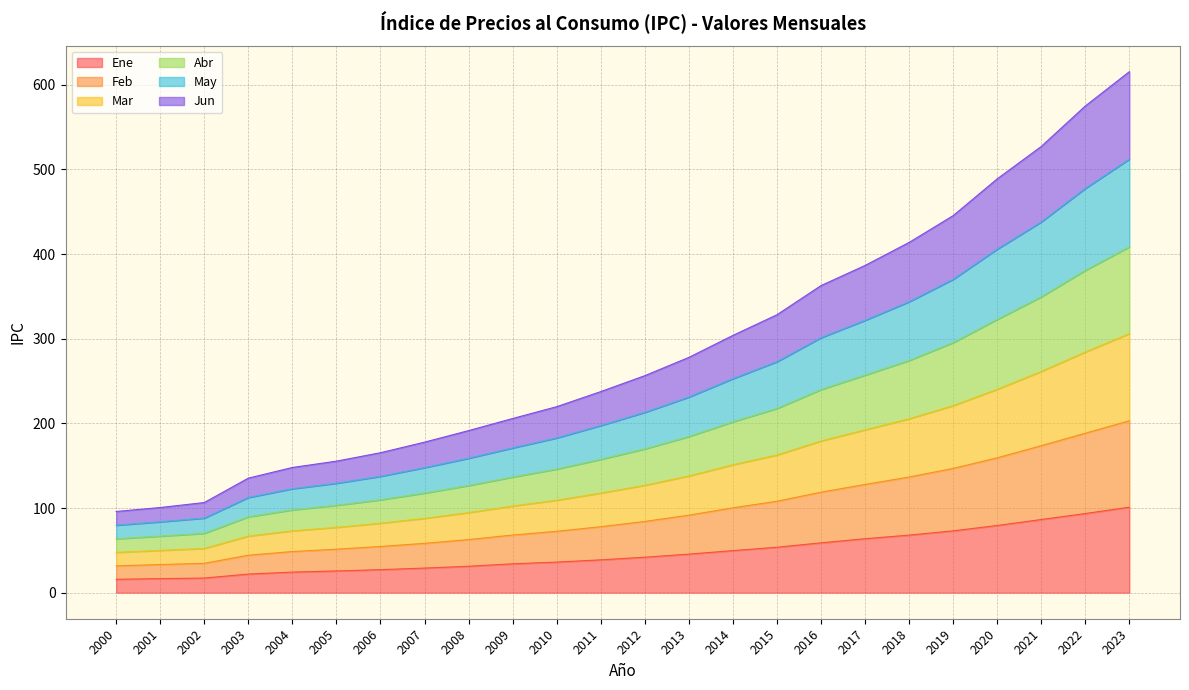

True or false: Feb and Jun intersect in this chart.

False